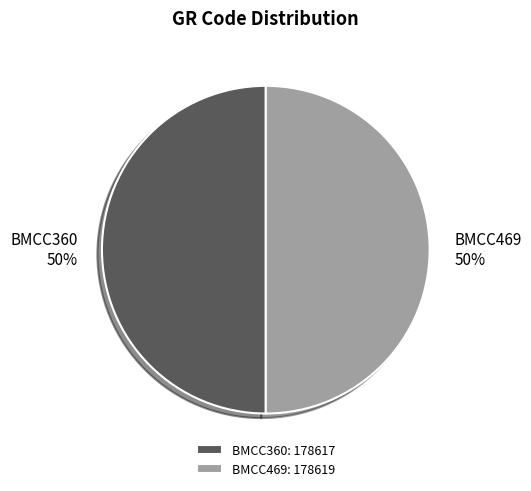

To the nearest percent, what is the combined percentage of BMCC469 and BMCC360?

100%